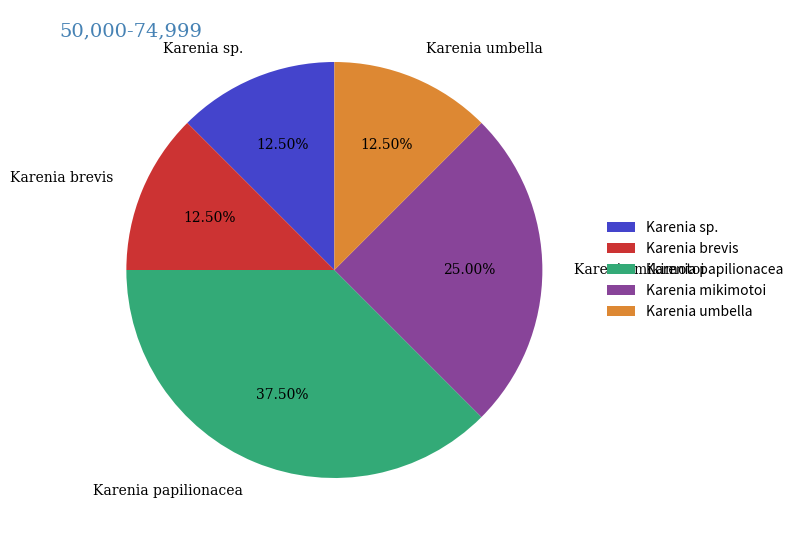

Is there any slice that represents more than half of the pie?

No